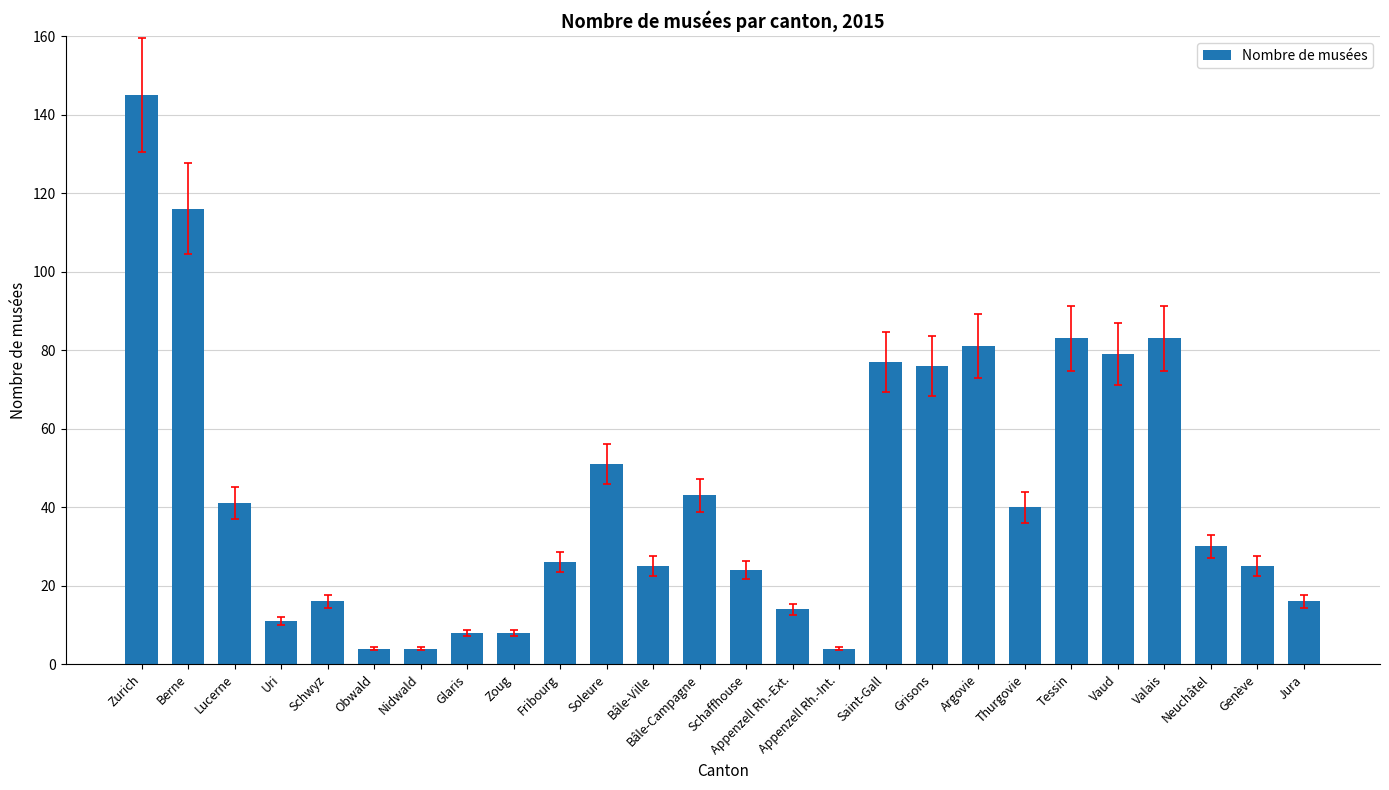

What is the maximum value shown in the chart?

145